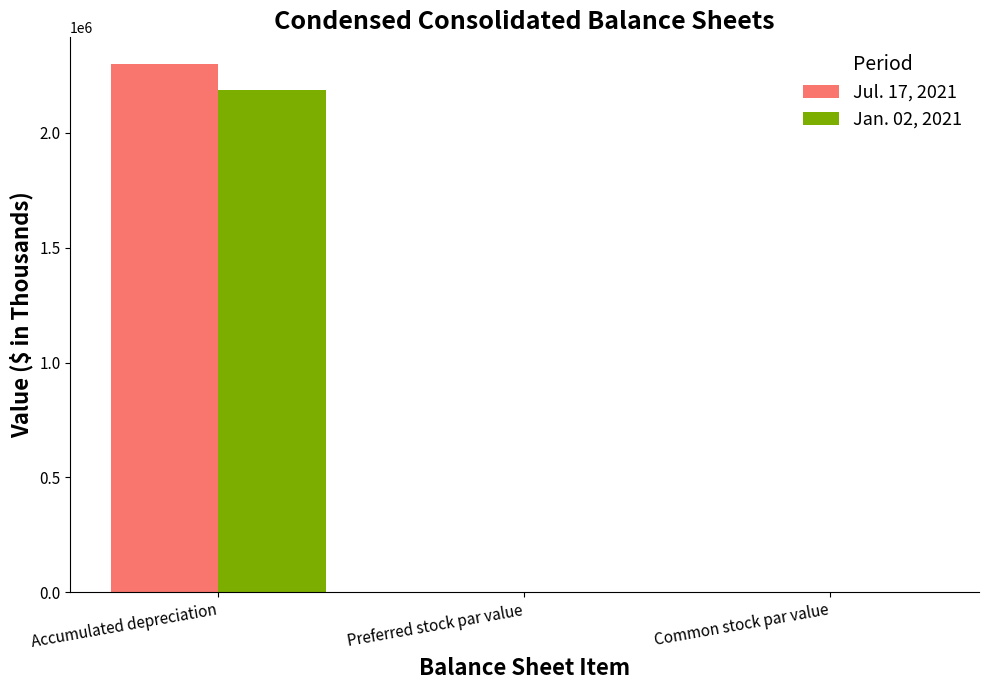

What is the average value of the Jul. 17, 2021 series?

767092.3